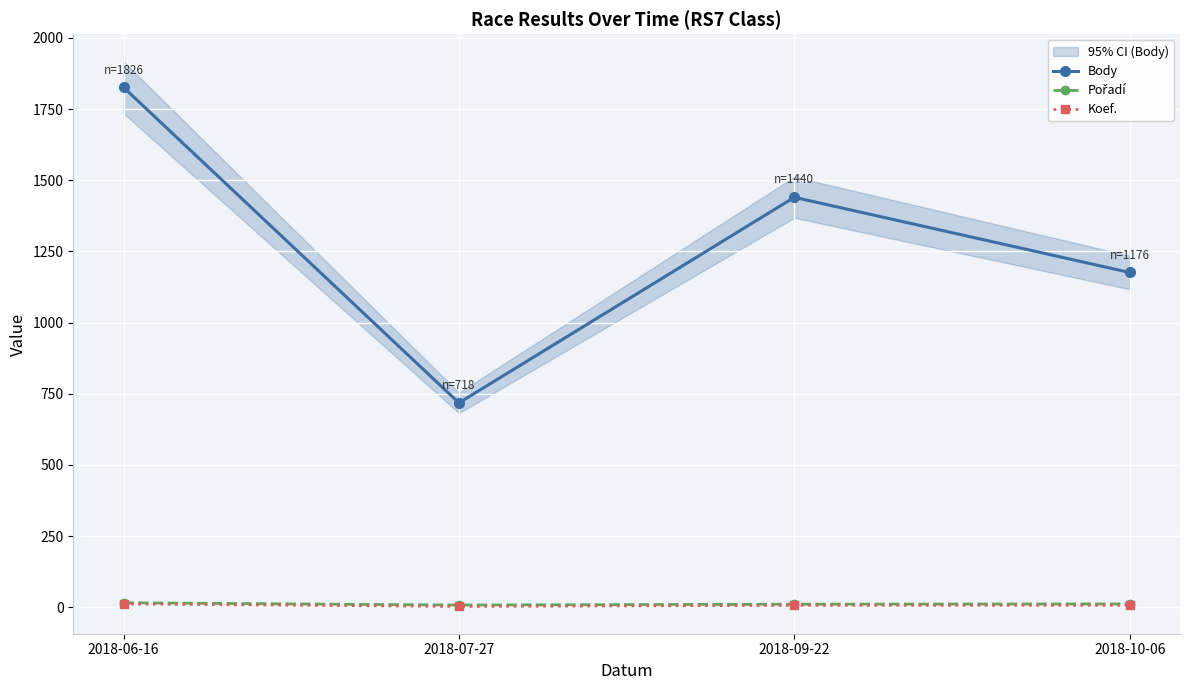

List the labels in order of Koef. value, largest first.

2018-06-16, 2018-09-22, 2018-10-06, 2018-07-27